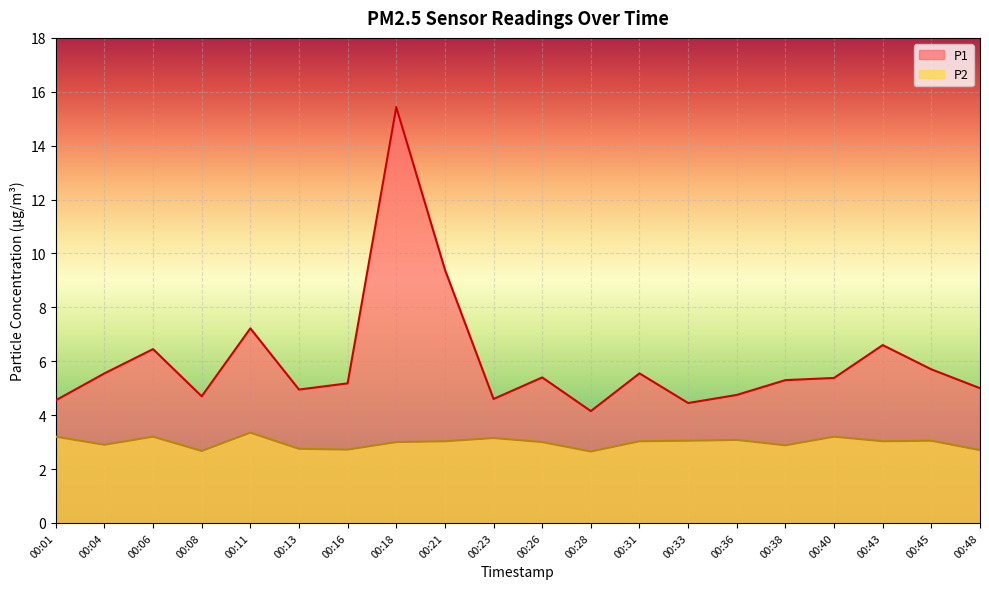

In P1, how many points are higher than both neighbors (excluding endpoints)?

6